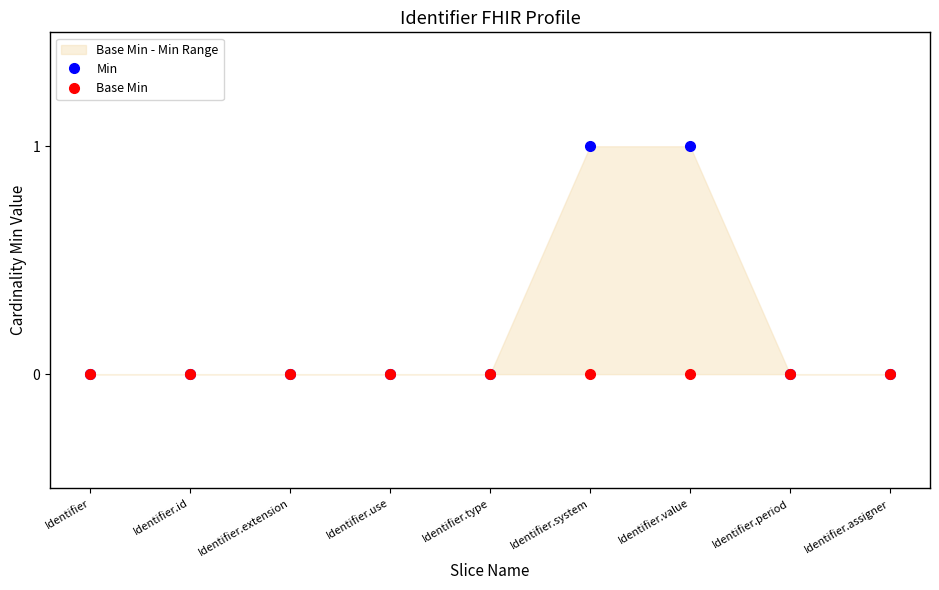

True or false: Min has a value of 1 at Identifier.value.

True